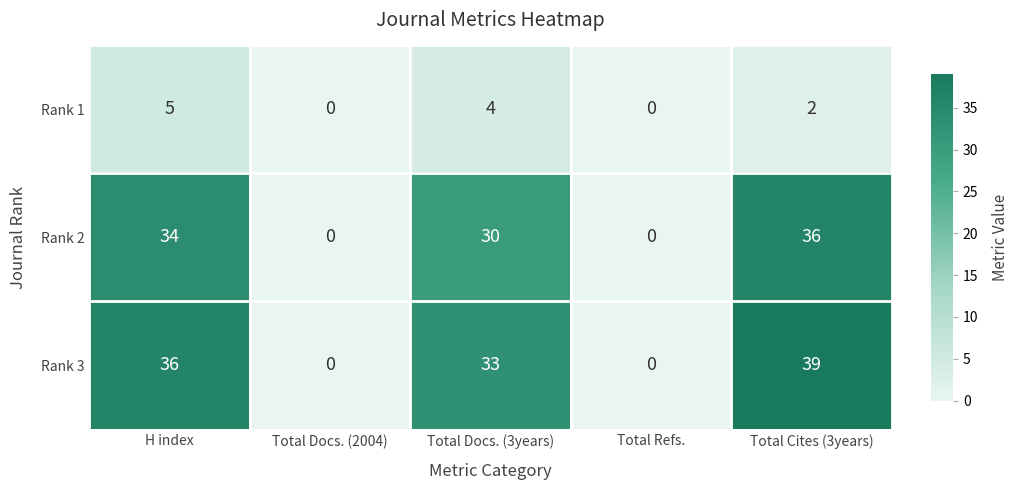

What is the spread (max minus min) of values at Total Cites (3years)?

37